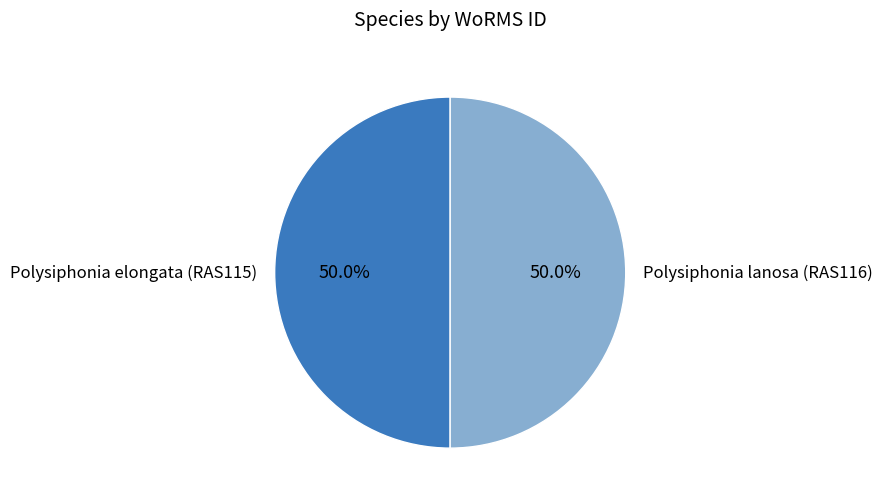

Do Polysiphonia elongata (RAS115) and Polysiphonia lanosa (RAS116) together represent more than half of the pie?

Yes